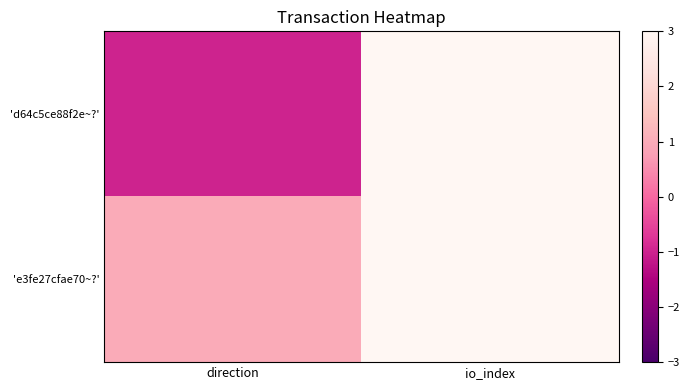

Rank the series by their maximum value, from highest to lowest.

'd64c5ce88f2e~?', 'e3fe27cfae70~?'